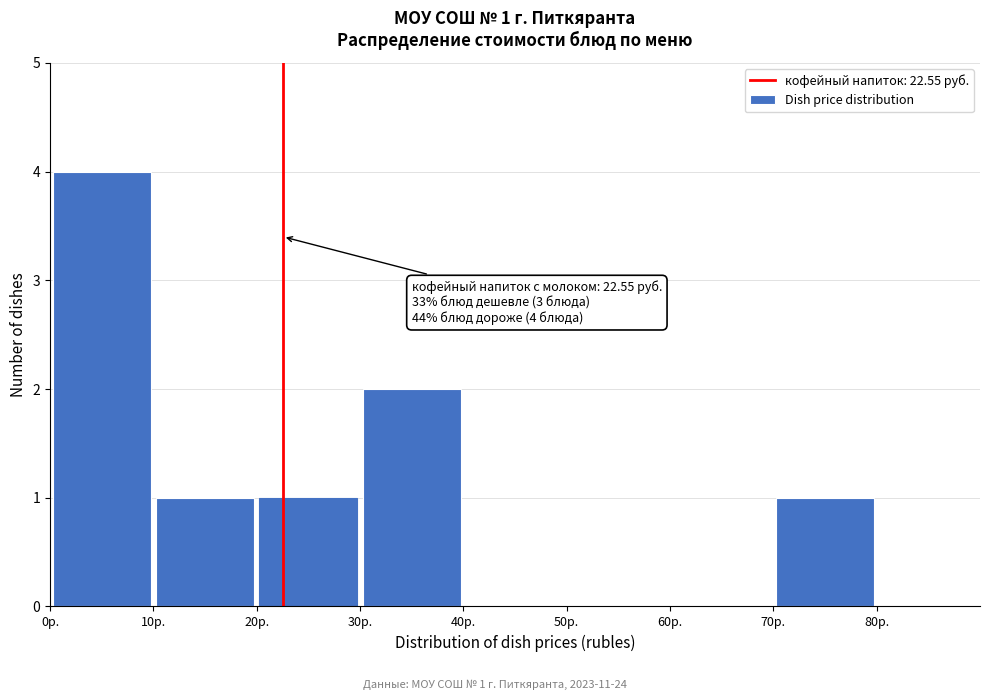

Over which range of the x-axis is the bar tallest?

0 to 10